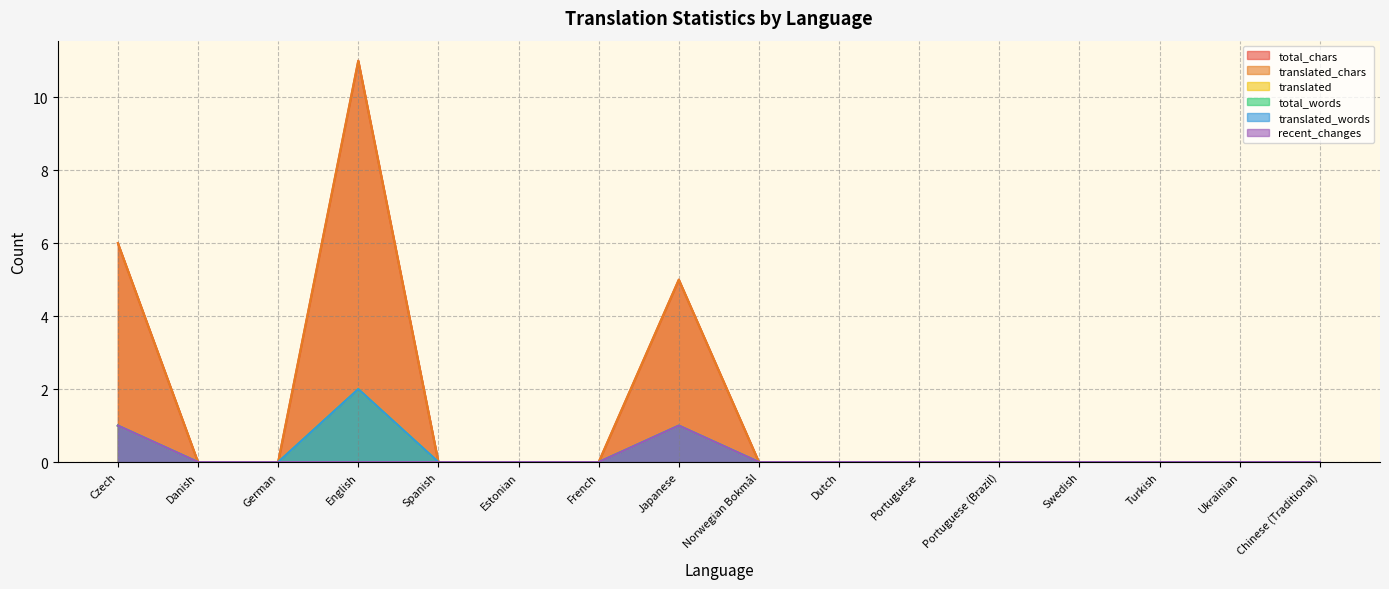

True or false: total_chars and total_words intersect in this chart.

False